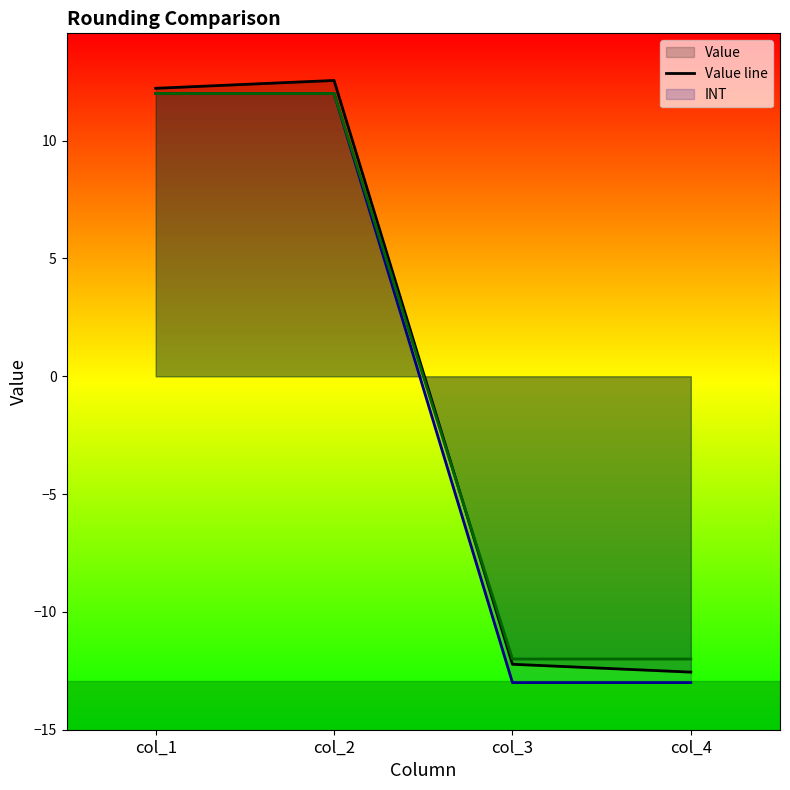

What is the value of the TRUNC line point at the 1st from the left?

12.0